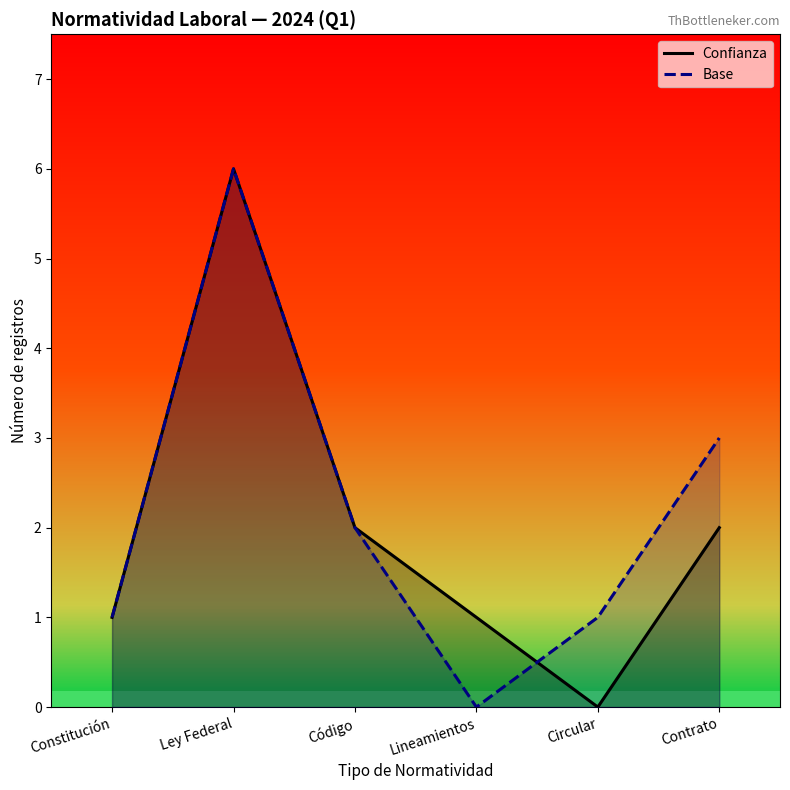

At which label does Confianza reach its peak?

Ley Federal